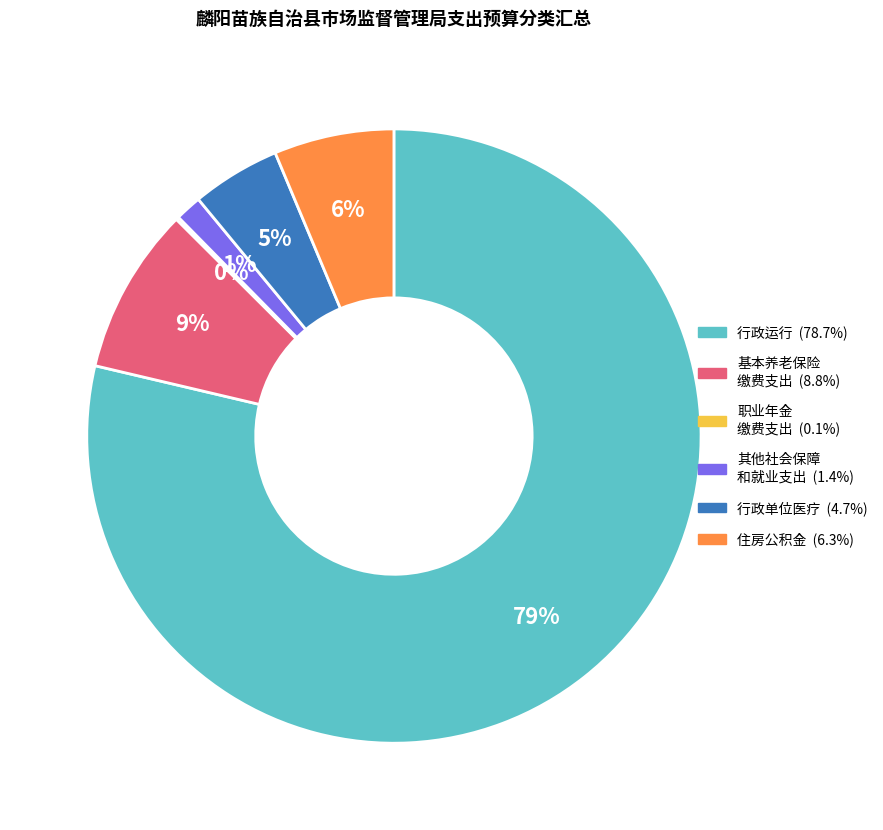

To the nearest percent, what is the difference between the largest and smallest slice percentages?

79%